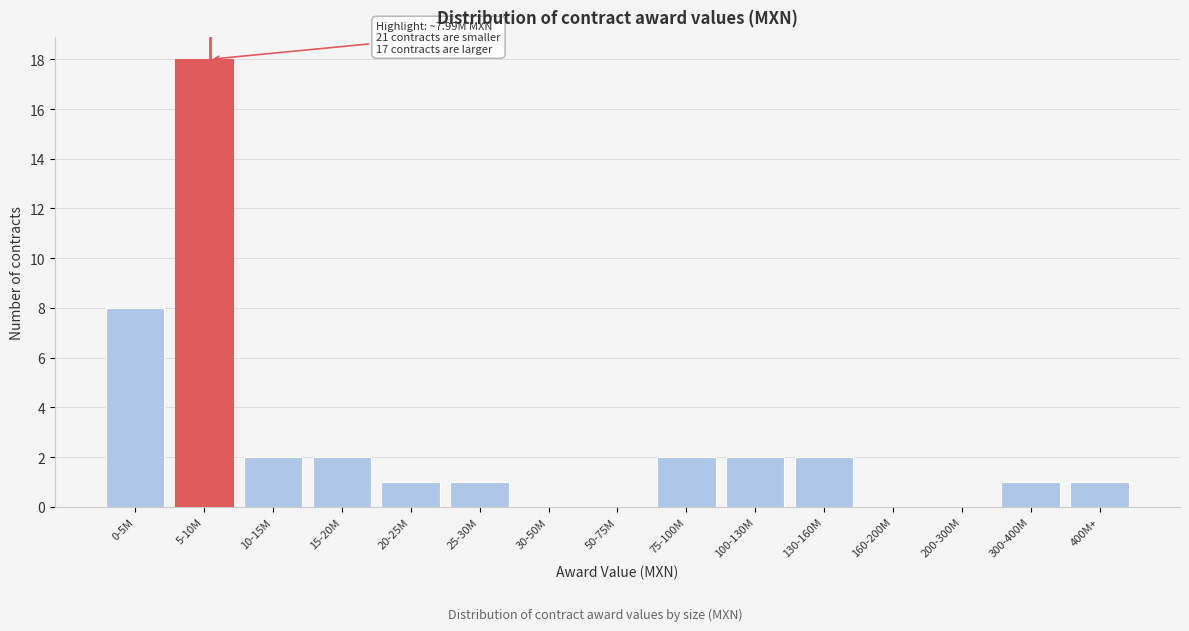

Reading right to left, transcribe all the data shown in this chart.

400M+=1	300-400M=1	200-300M=0	160-200M=0	130-160M=2	100-130M=2	75-100M=2	50-75M=0	30-50M=0	25-30M=1	20-25M=1	15-20M=2	10-15M=2	5-10M=18	0-5M=8